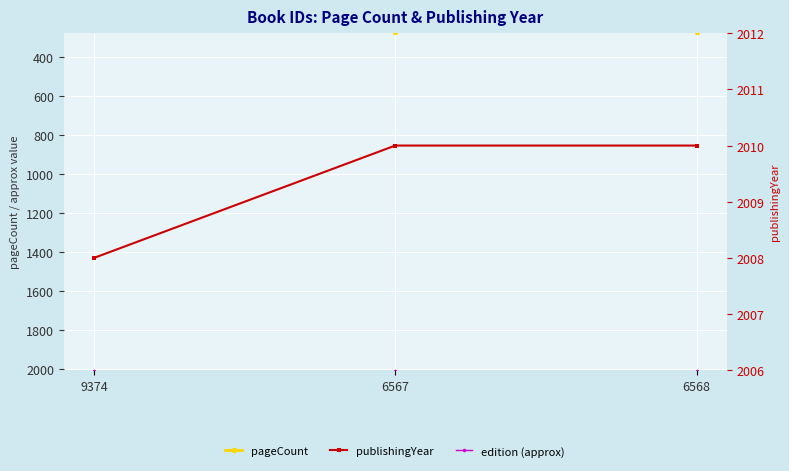

Read the publishingYear value at 9374.

2008.0